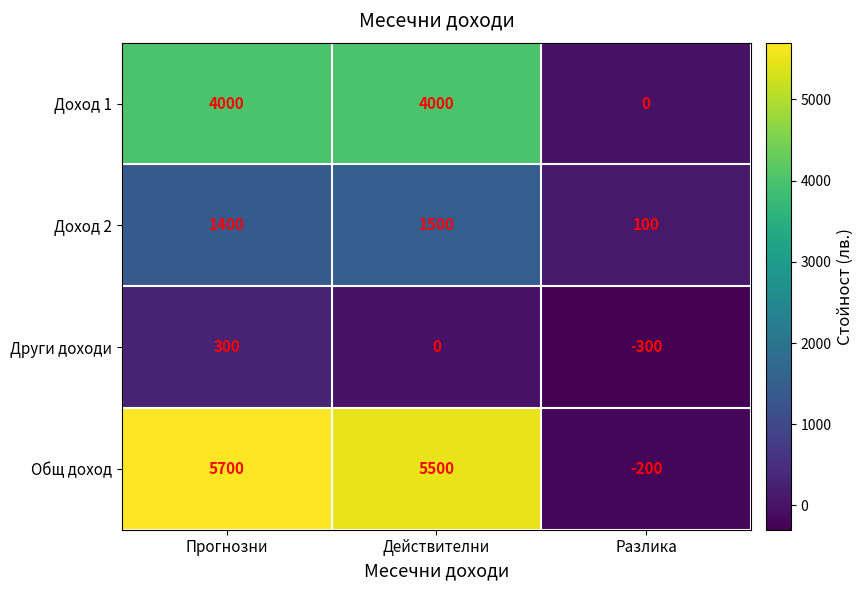

At which label does Други доходи reach its peak?

Прогнозни